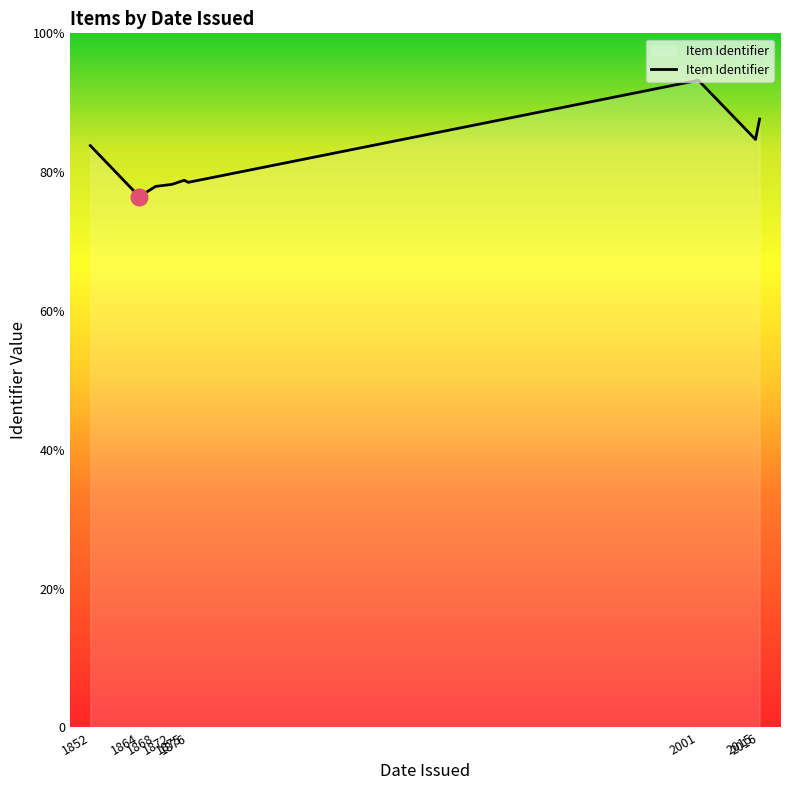

Which has a higher value, 2015 or 1875?

2015